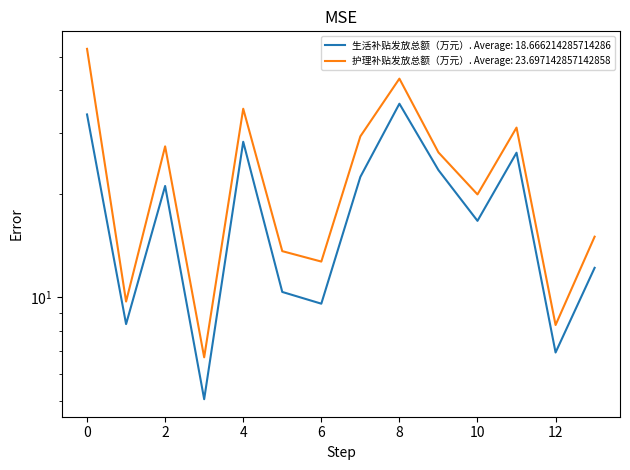

How many interior local peaks does the 护理补贴发放总额（万元） series have?

4